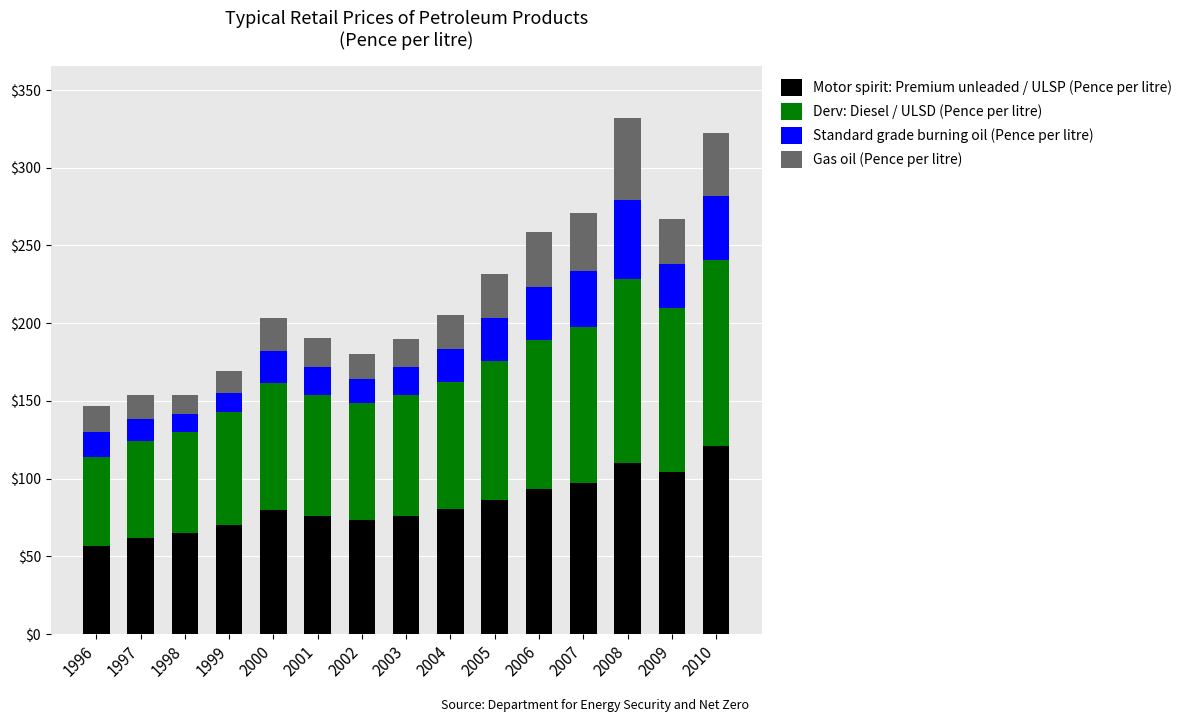

What is the sum of the Motor spirit: Premium unleaded / ULSP (Pence per litre) values at 2005 and 1997?

148.3